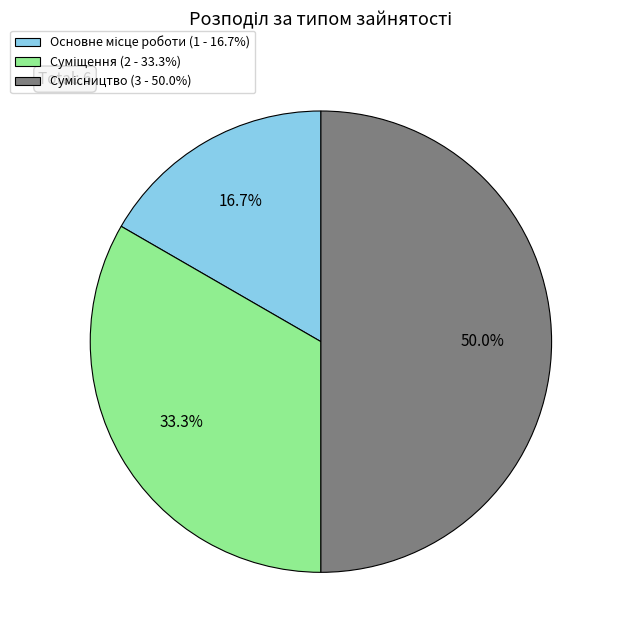

Approximately how many times larger is the value at Суміщення compared to Сумісництво?

0.7